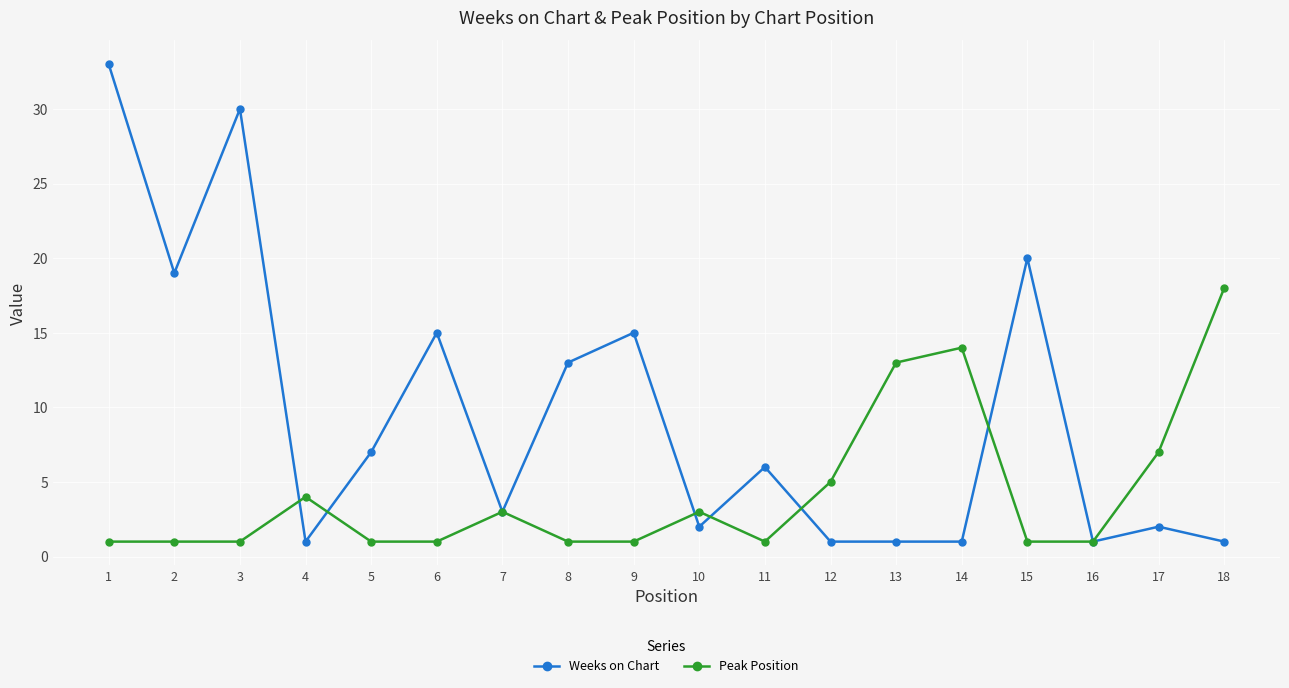

What is the value of the Peak Position point at the 16th from the left?

1